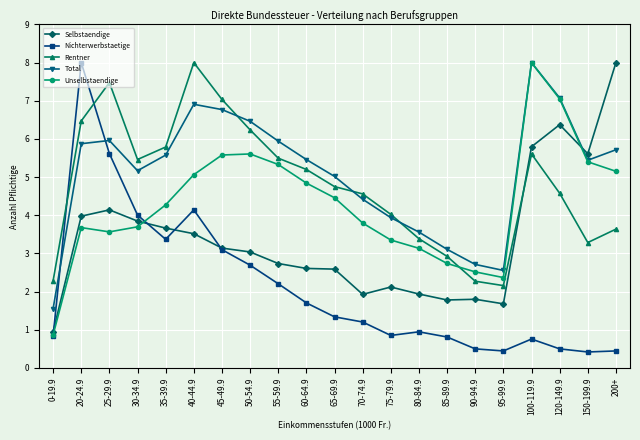

In Total, how many points are lower than both neighbors (excluding endpoints)?

3